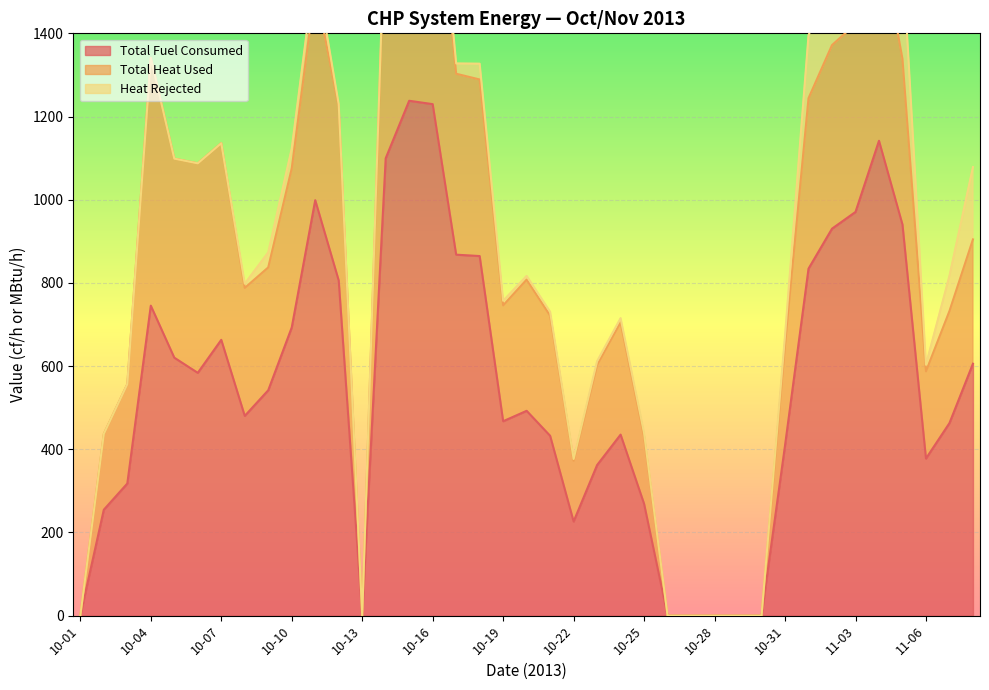

Does the chart display data point markers on the line(s)?

No